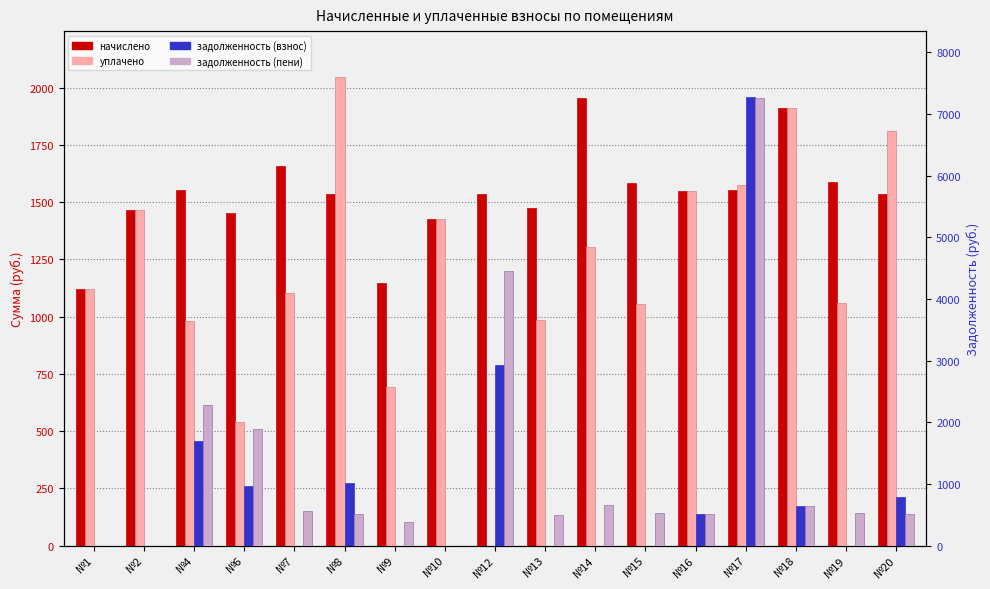

Between №2 and №15, which series saw the biggest shift?

задолженность (пени)